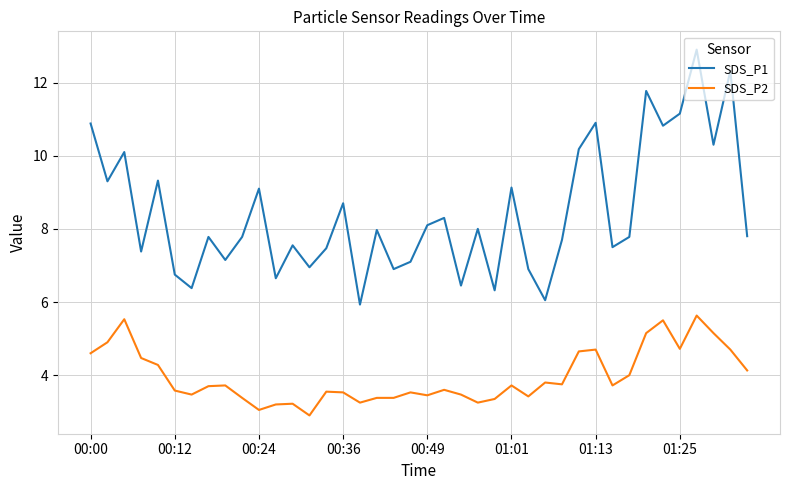

Count the number of categories in the chart.

40